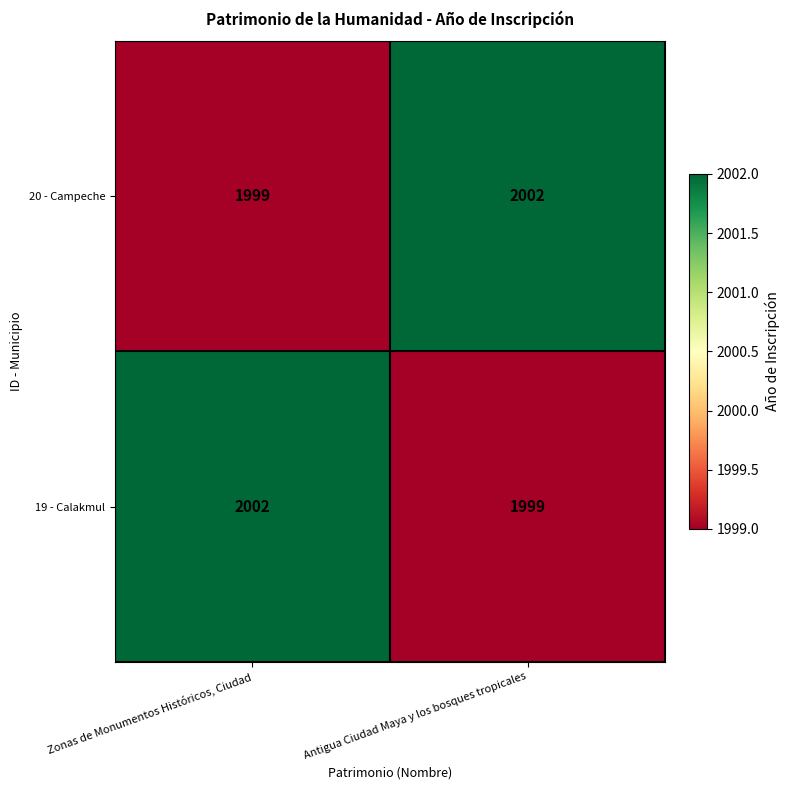

Reading right to left, extract all data points from this chart.

20 - Campeche: 2002	1999
19 - Calakmul: 1999	2002